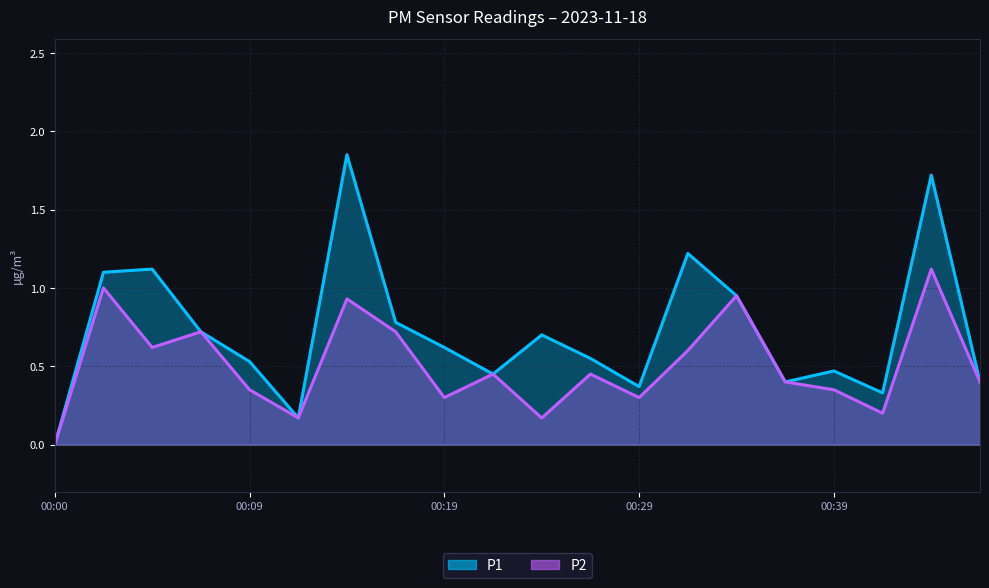

Between 00:02 and 00:07, which series saw the biggest shift?

P1